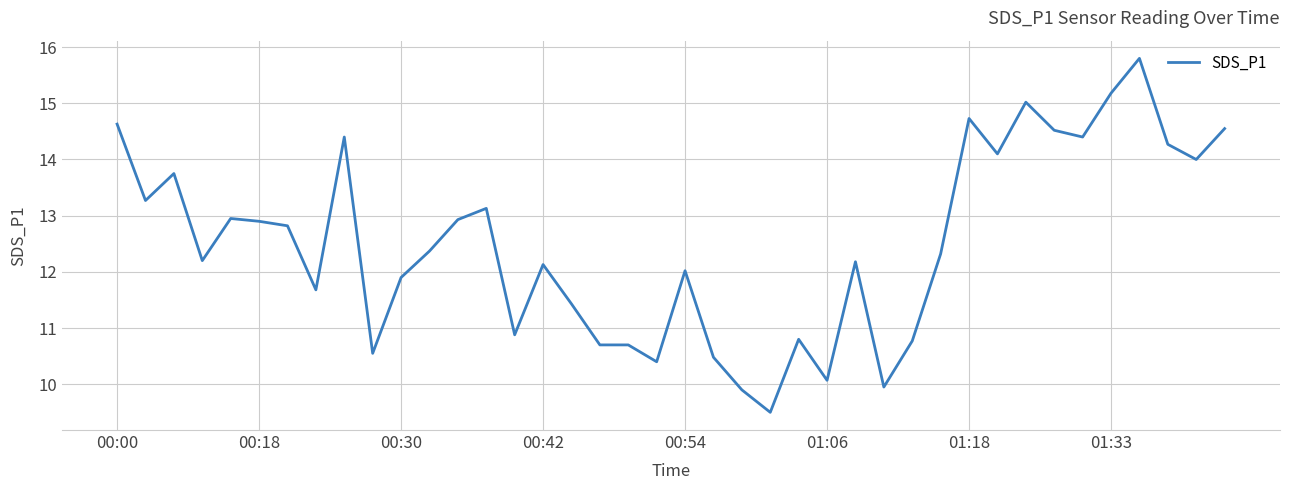

Does the chart display data point markers on the line(s)?

No